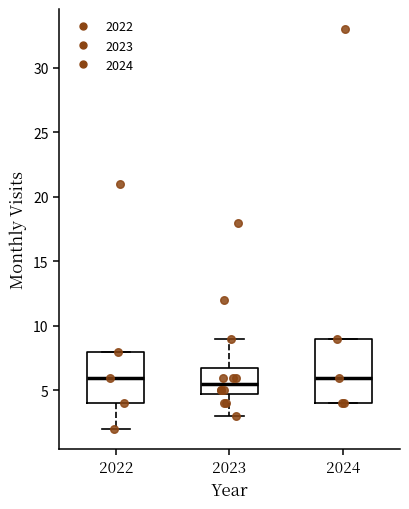

Reading left to right, transcribe this box plot: for each box, give where its median line is, the range the box spans, and where its two whiskers end, as read against the y-axis. The values are not printed on the chart, so give them approximately, as read against the axis.

2022: median 6.0, box 4.0 to 8.0, whiskers 2.0 to 8.0
2023: median 5.5, box 5.0 to 7.0, whiskers 3.0 to 9.0
2024: median 6.0, box 4.0 to 9.0, whiskers 4.0 to 9.0